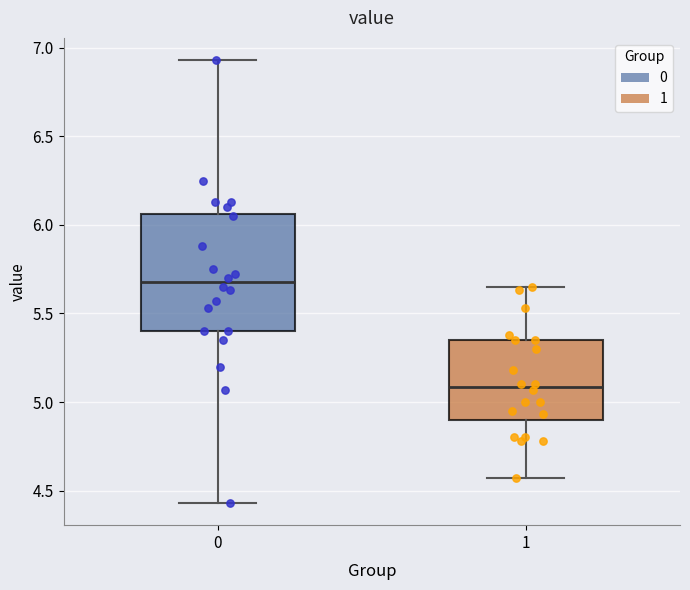

Where is the upper edge of the box at x = 1 on the y-axis? The values are not printed on the chart, so give them approximately, as read against the axis.

5.35